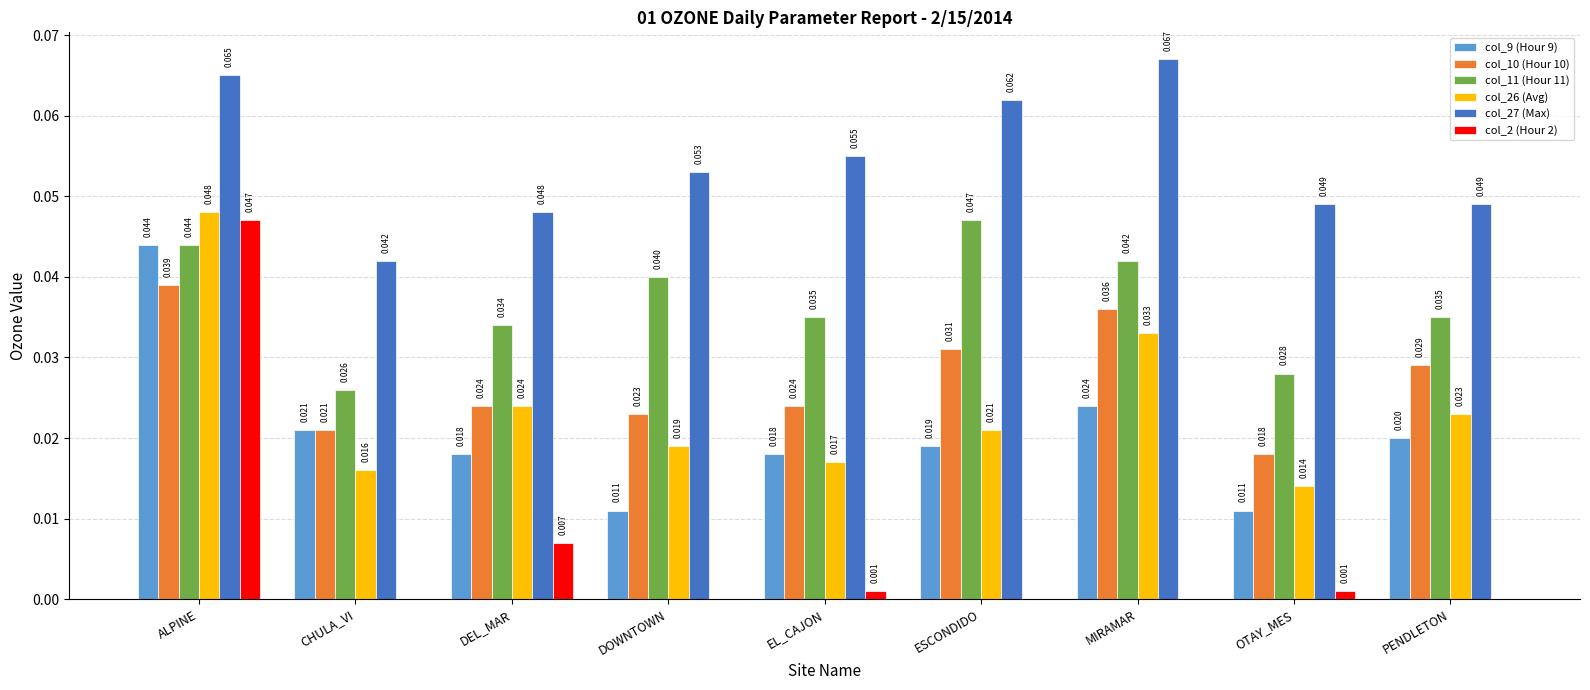

Count the col_27 (Max) values in the range 0 to 1.

9